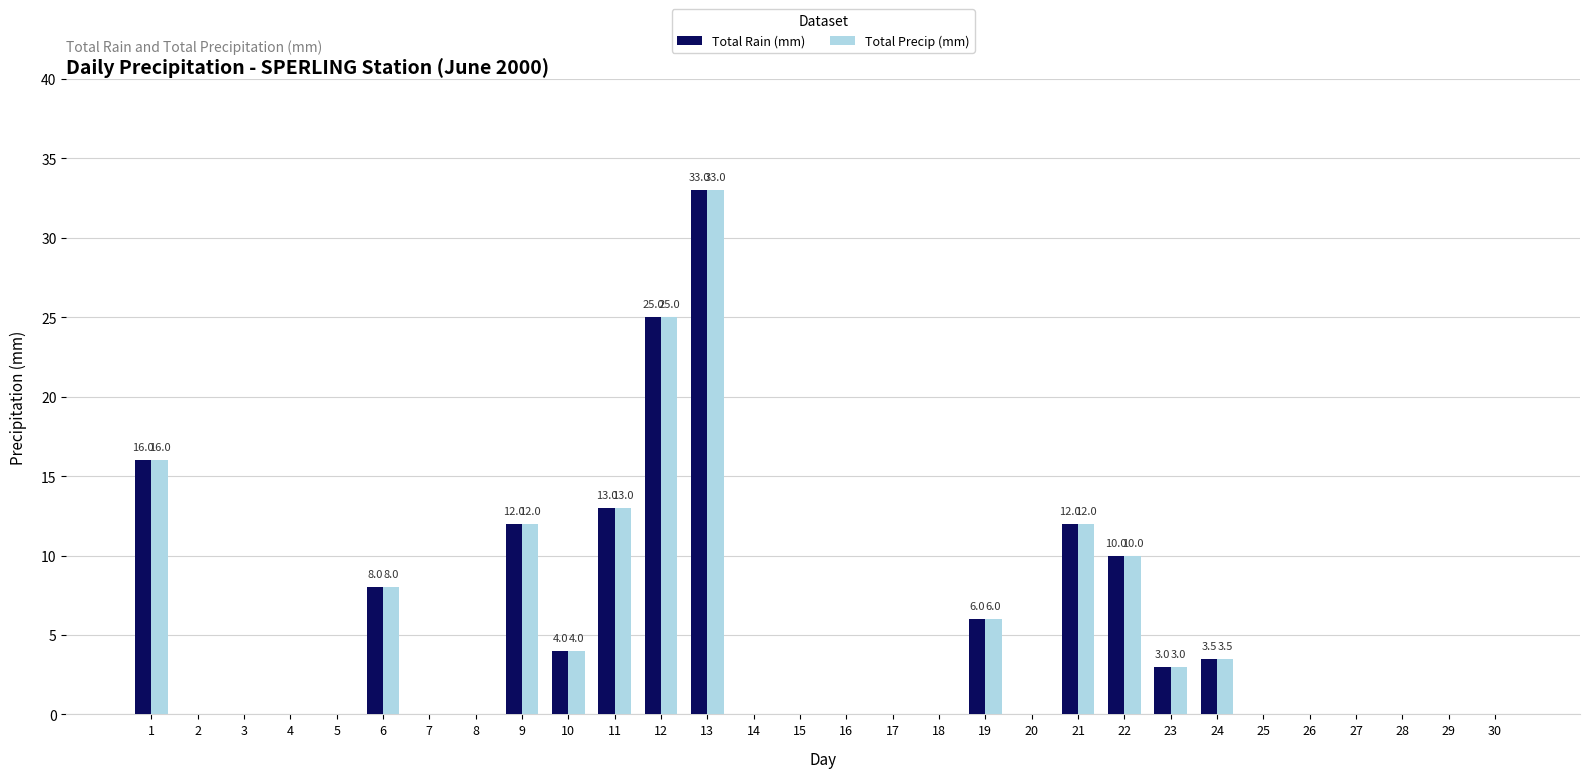

Is it true that Total Precip (mm) equals 6.5 at 10?

False